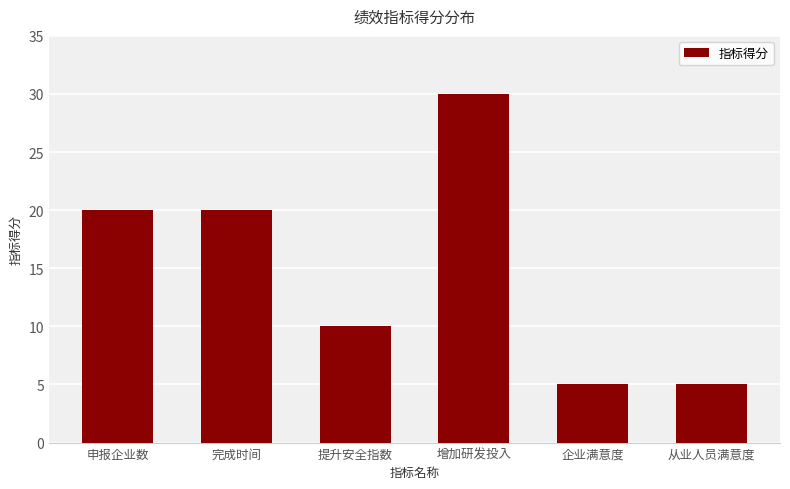

What is the sum of all values?

90